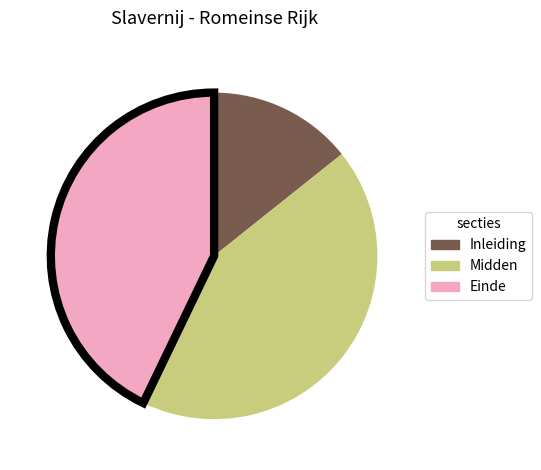

Is there a majority slice in this chart?

No